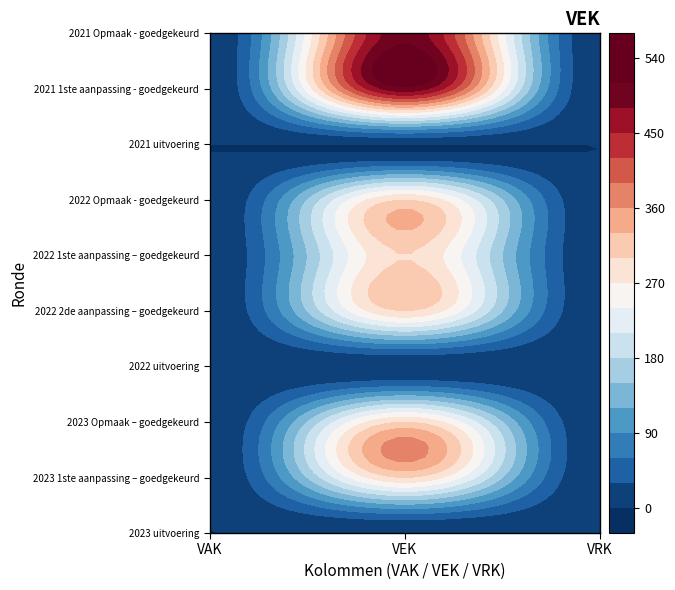

List the labels in order of 2022 1ste aanpassing – goedgekeurd value, smallest first.

0, 2, 1